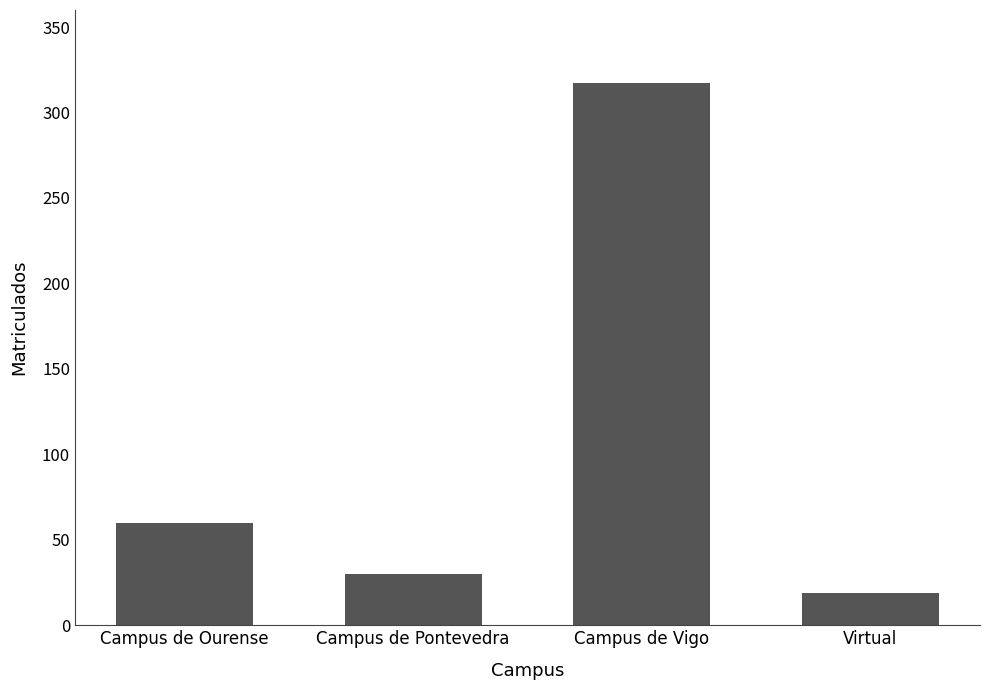

Does the chart contain stacked bars?

No